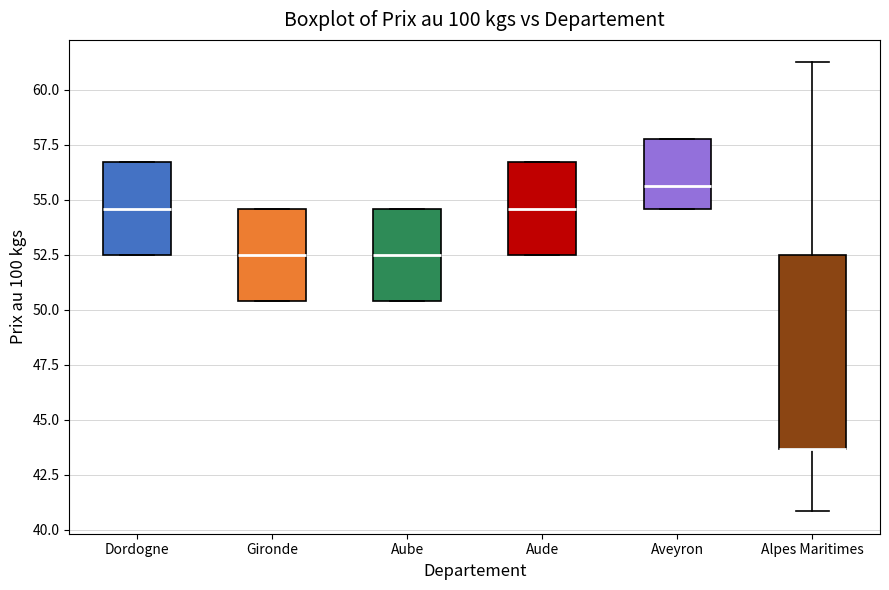

Reading left to right, transcribe this box plot: for each box, give where its median line is, the range the box spans, and where its two whiskers end, as read against the y-axis. The values are not printed on the chart, so give them approximately, as read against the axis.

Dordogne: median 54.5, box 52.5 to 56.5, whiskers 52.5 to 56.5
Gironde: median 52.5, box 50.5 to 54.5, whiskers 50.5 to 54.5
Aube: median 52.5, box 50.5 to 54.5, whiskers 50.5 to 54.5
Aude: median 54.5, box 52.5 to 56.5, whiskers 52.5 to 56.5
Aveyron: median 55.5, box 54.5 to 58.0, whiskers 54.5 to 58.0
Alpes Maritimes: median 43.5 (drawn on the box's lower edge), box 43.5 to 52.5, whiskers 41.0 to 61.5